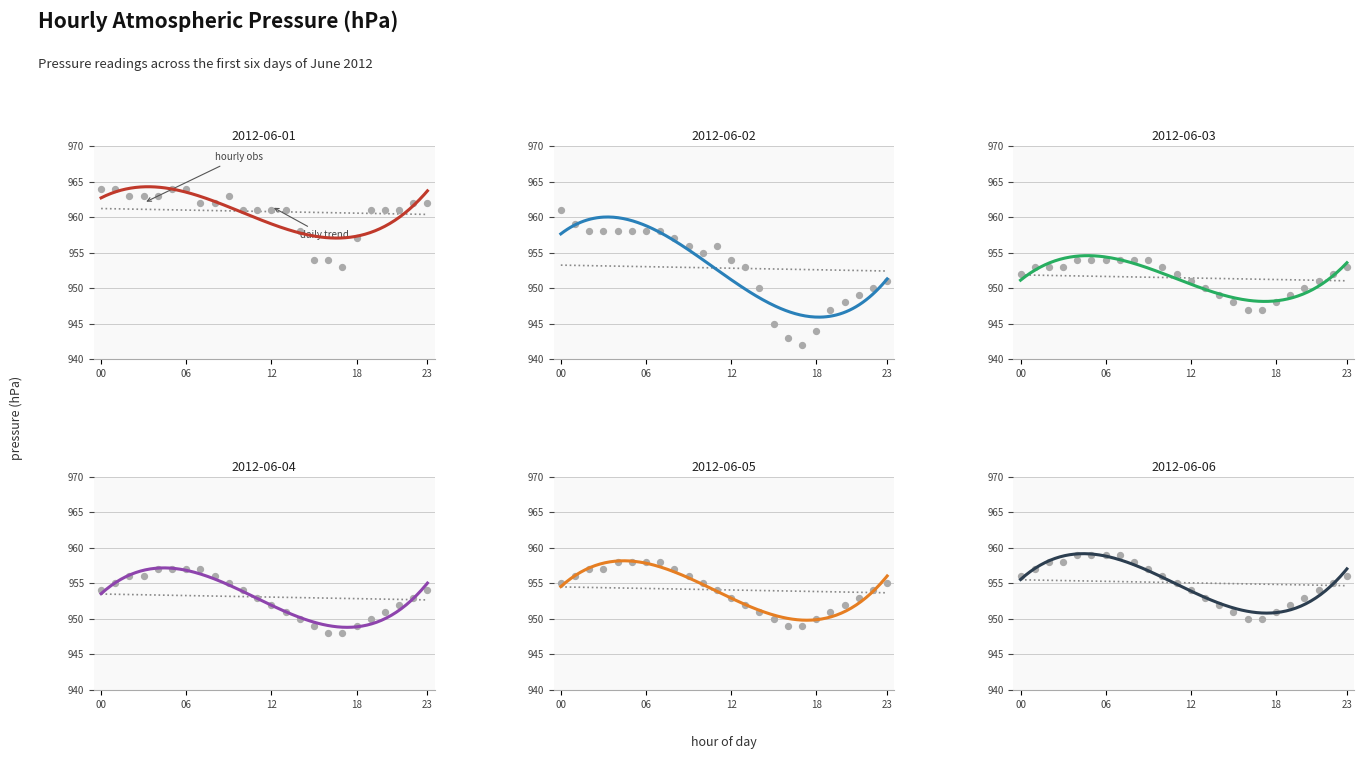

Which series has the largest total across all categories?

2012-06-01